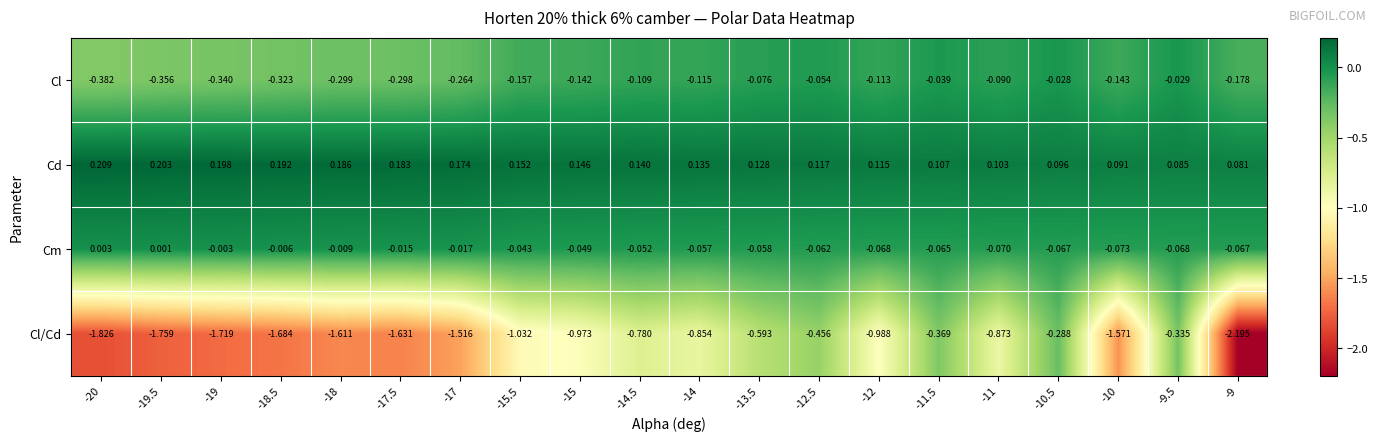

List the series in order of their peak value, lowest first.

Cl/Cd, Cl, Cm, Cd